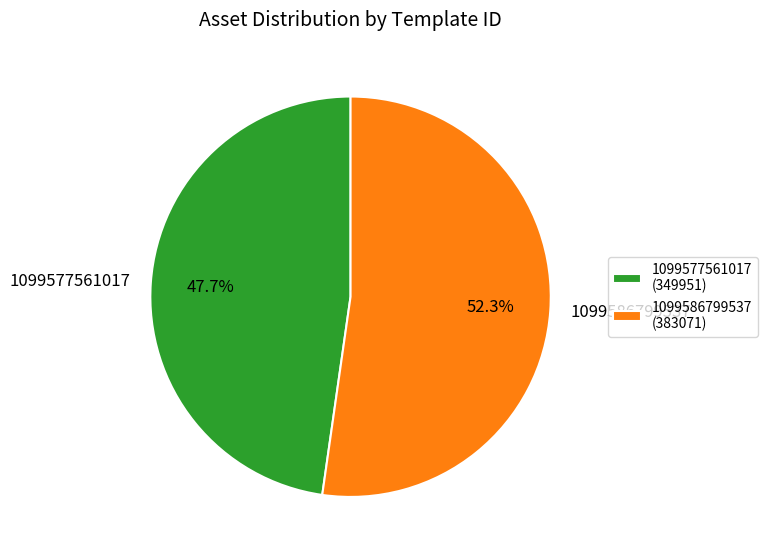

What percentage do 1099577561017 and 1099586799537 together represent?

100.0%